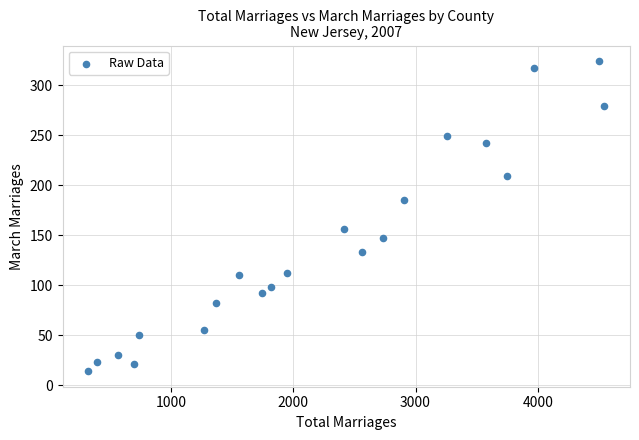

What is the range of Y values (max minus min)?

310